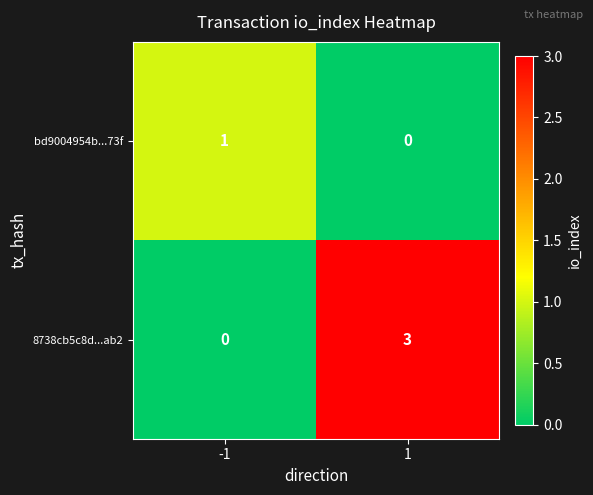

What is the sum of the 8738cb5c8d...ab2 values at 1 and -1?

3